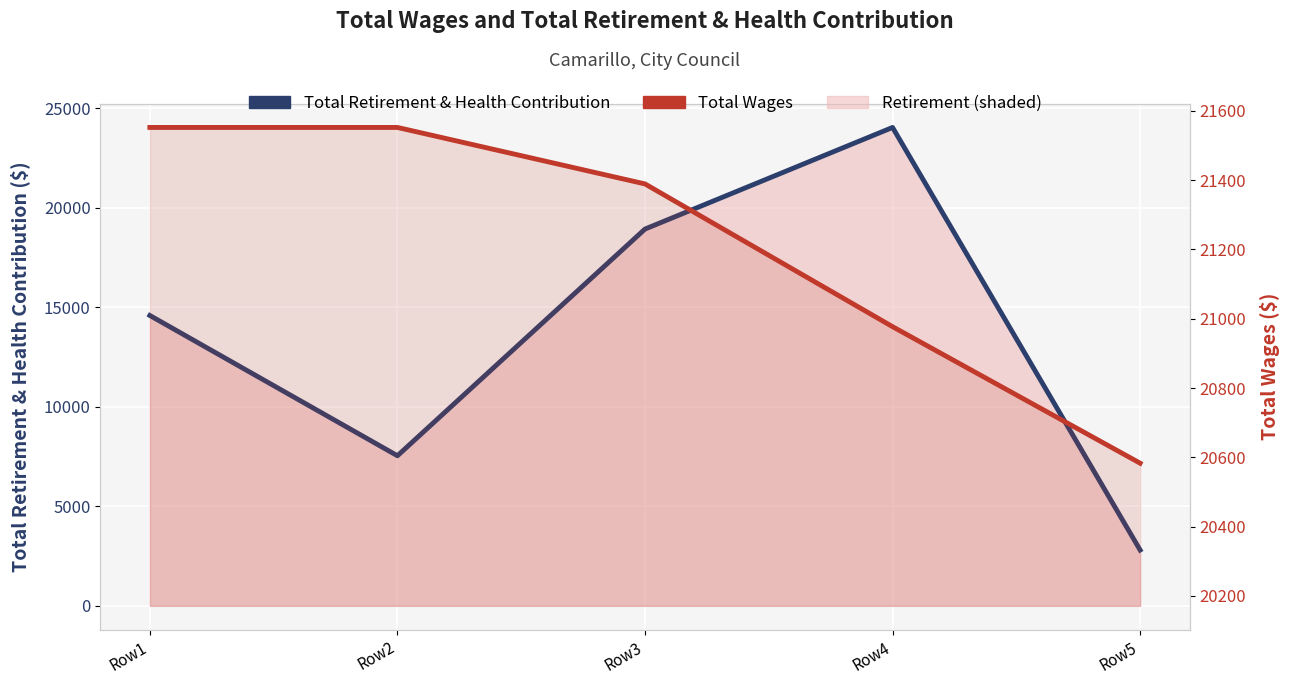

Which series changed the most between Row2 and Row3?

Total Retirement & Health Contribution